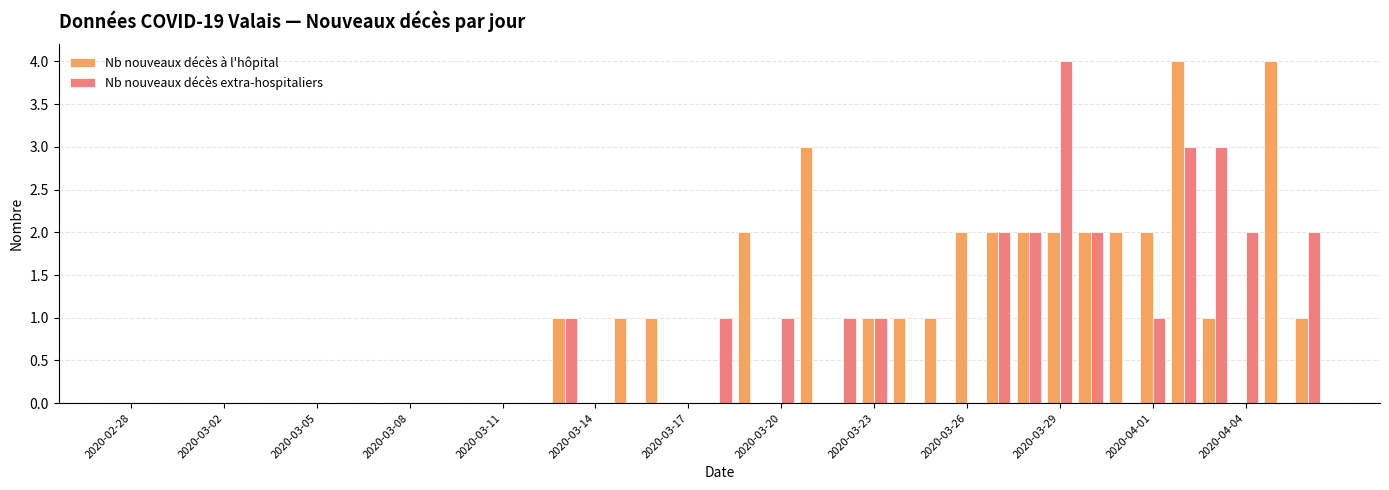

What is the greatest value displayed?

4